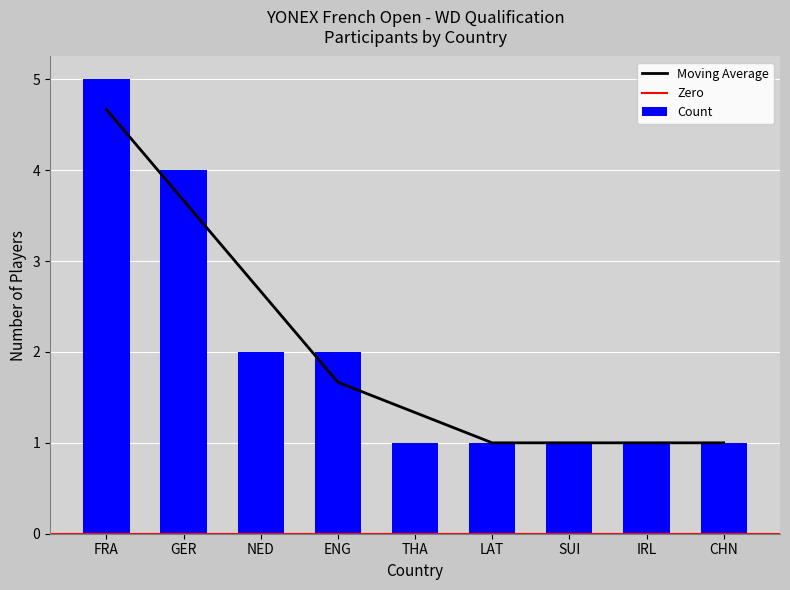

How many data points does each series have?

9